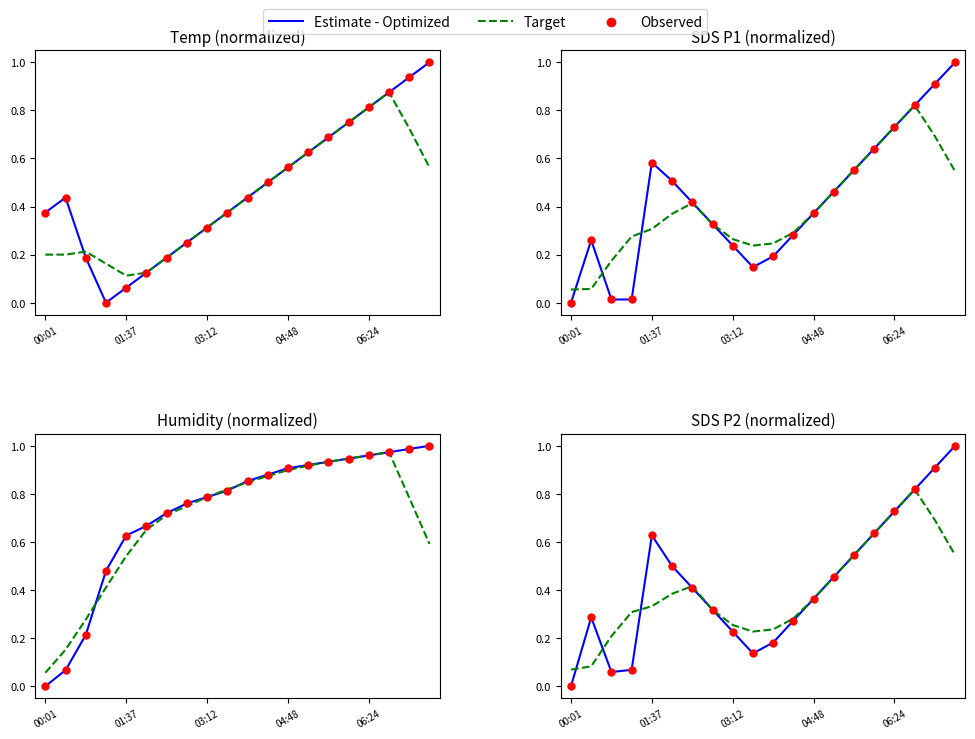

At how many categories does at least one series exceed 0?

20